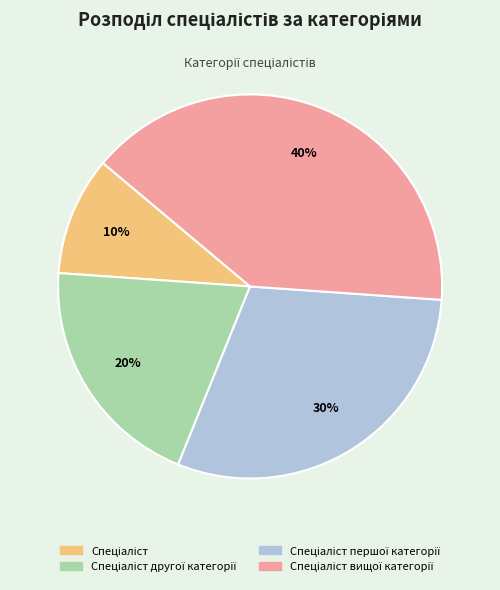

Does any single category account for the majority?

No